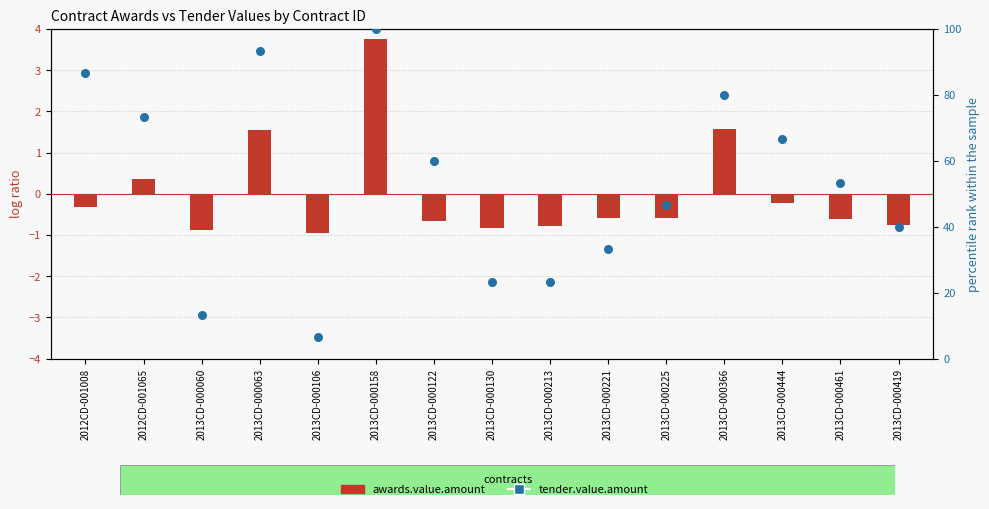

Which has a higher value, 2013CD-000060 or 2012CD-001065?

2012CD-001065